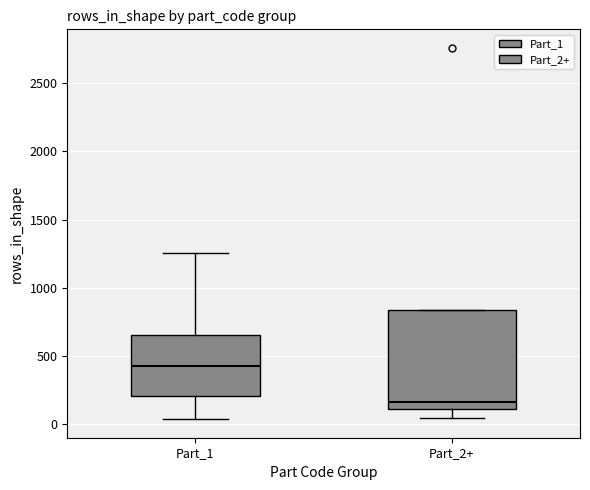

Where is the lower edge of the box for Part_2+ on the y-axis? The values are not printed on the chart, so give them approximately, as read against the axis.

100